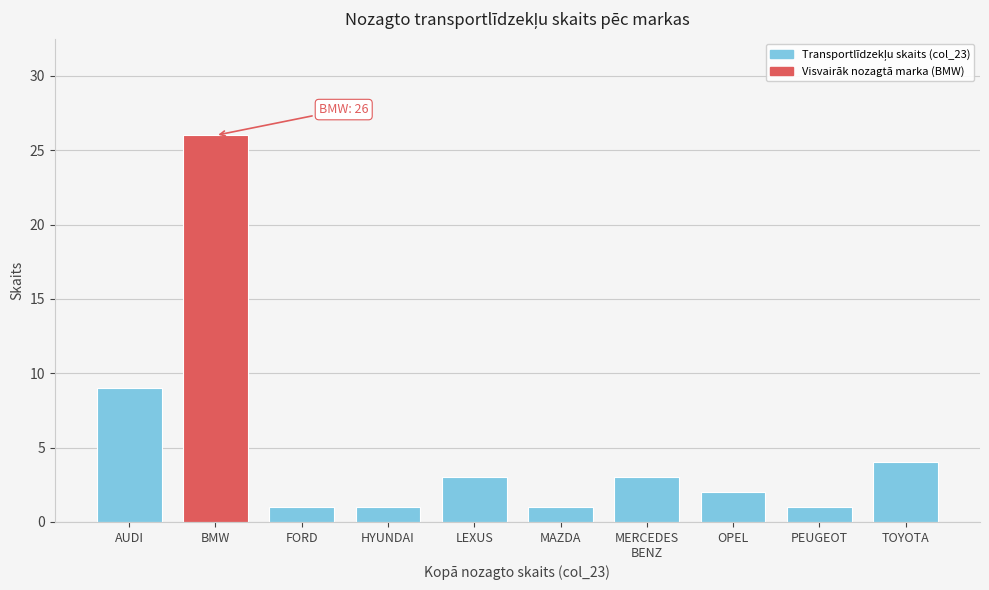

Reading left to right, extract all data points from this chart.

9	26	1	1	3	1	3	2	1	4